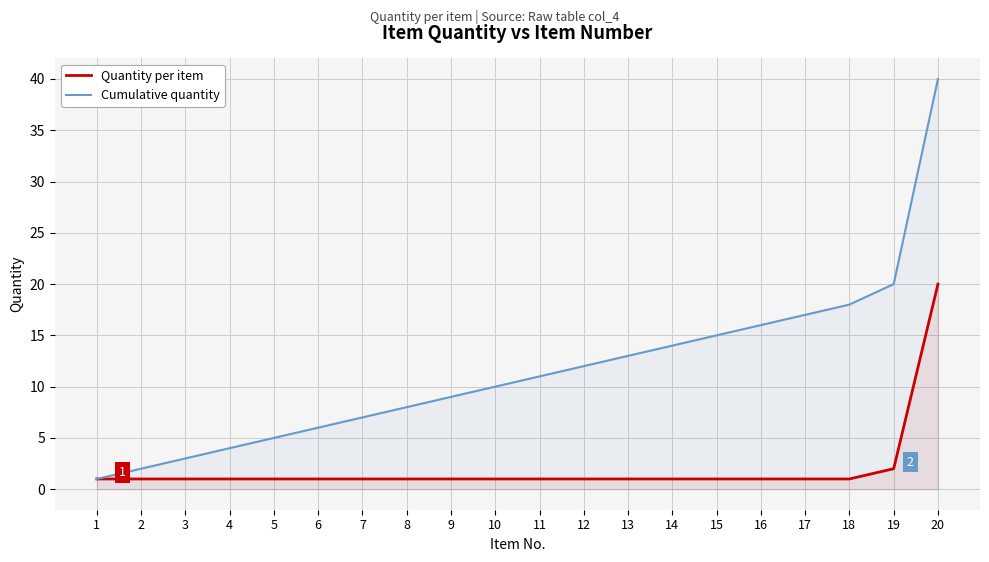

The value of Cumulative quantity at 4 is 4. True or false?

True